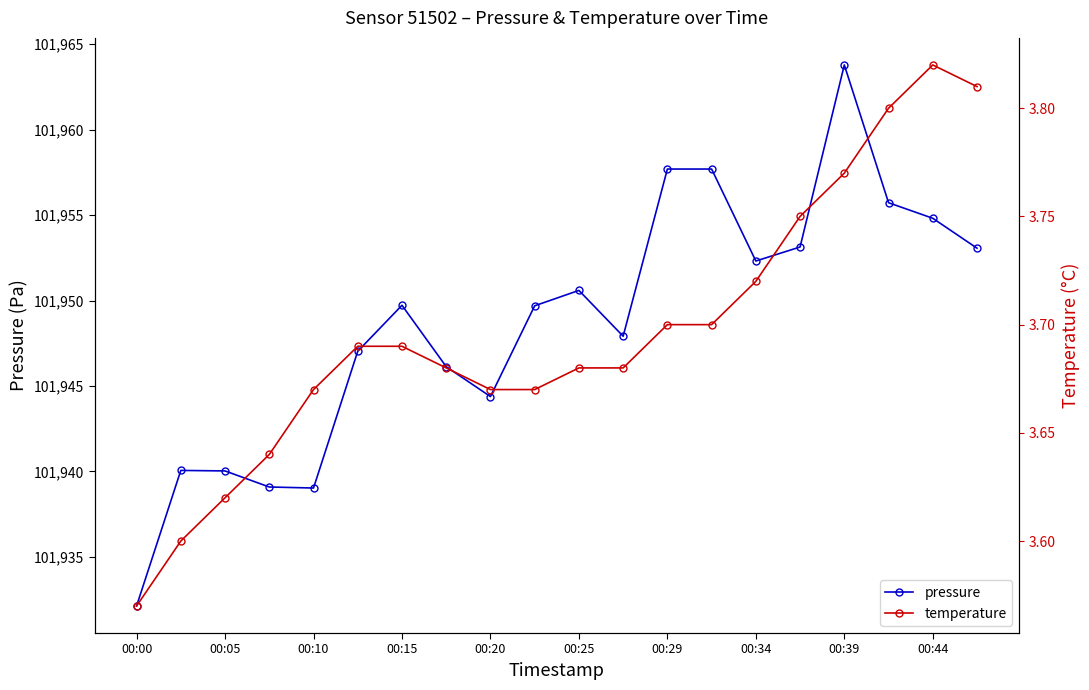

Does the chart have visible grid lines?

No